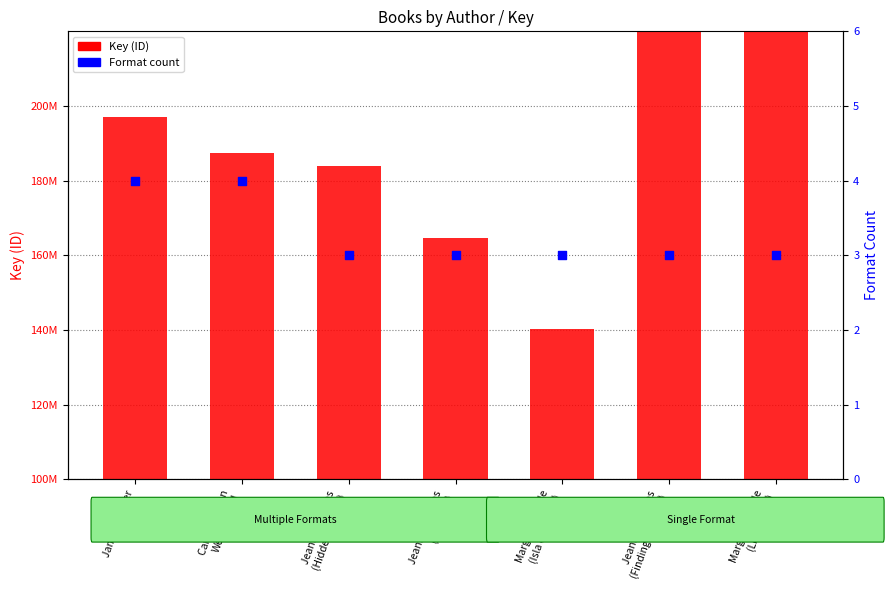

Which series has the largest Y range (max minus min)?

Key (ID)